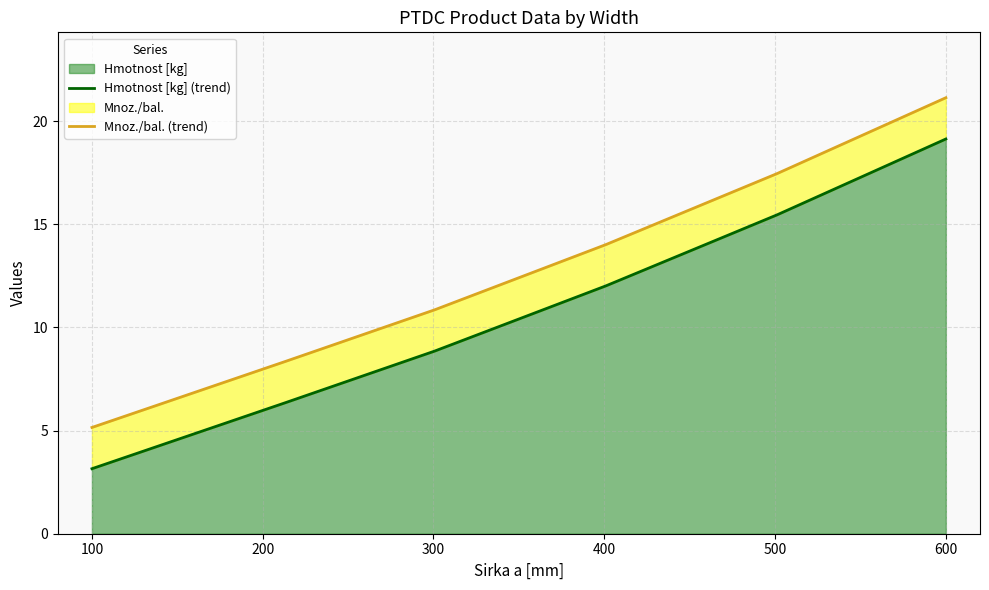

Is it true that Hmotnost [kg] equals 5.1 at 100?

False